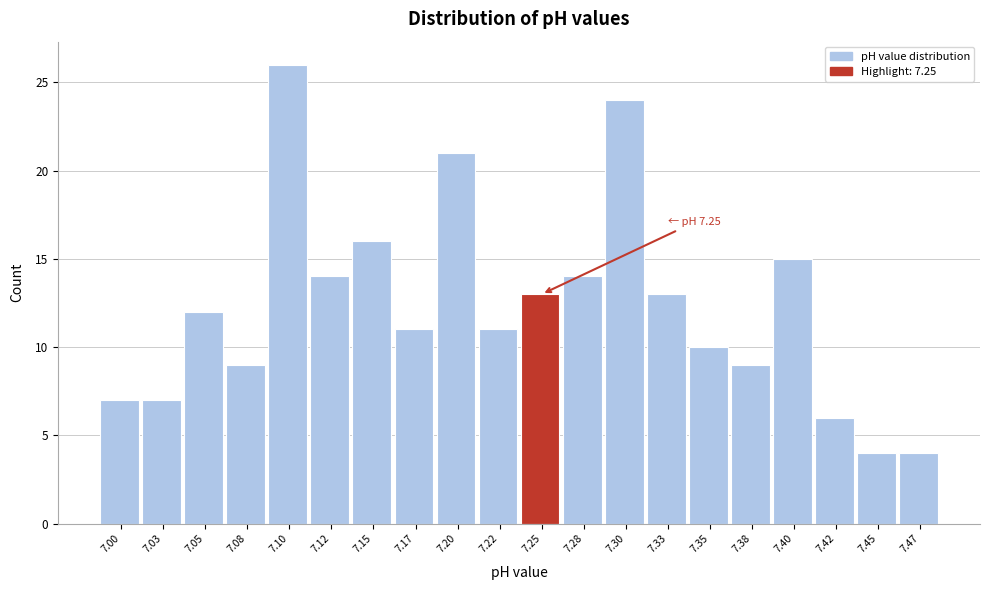

Reading left to right, transcribe all the data shown in this chart.

7.00=7	7.03=7	7.05=12	7.08=9	7.10=26	7.12=14	7.15=16	7.17=11	7.20=21	7.22=11	7.25=13	7.28=14	7.30=24	7.33=13	7.35=10	7.38=9	7.40=15	7.42=6	7.45=4	7.47=4